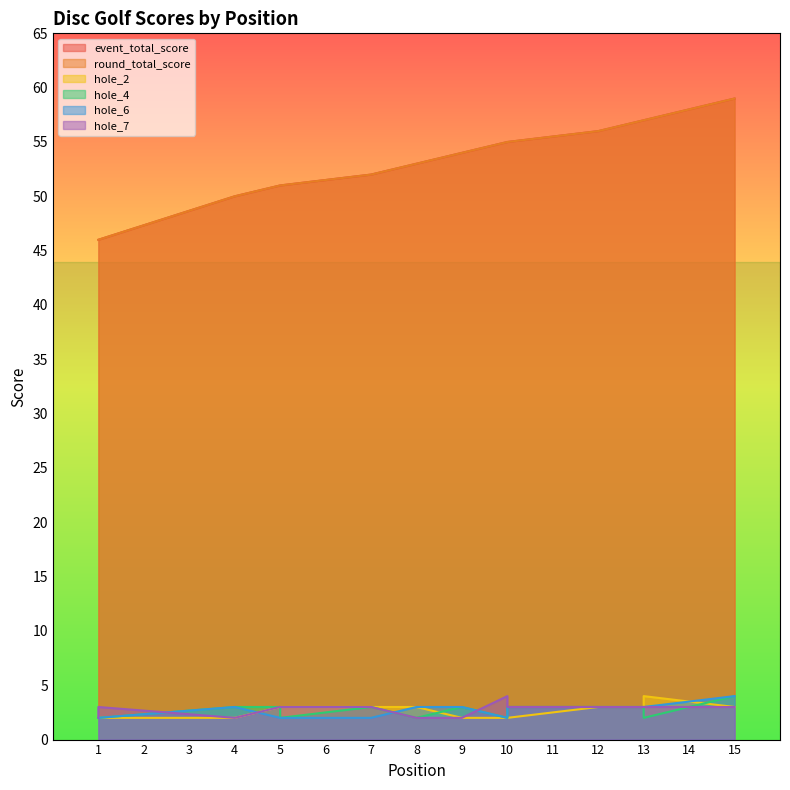

What is the value of the event_total_score point at the 14th from the left?

57